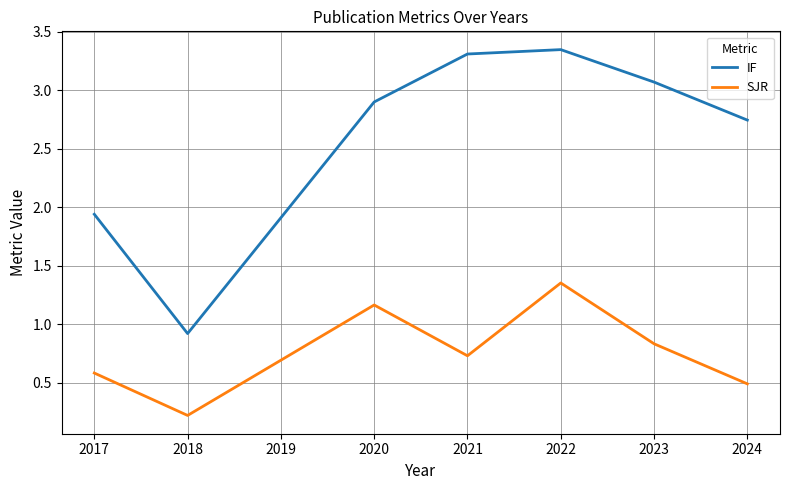

At which label does IF first exceed 2?

2020